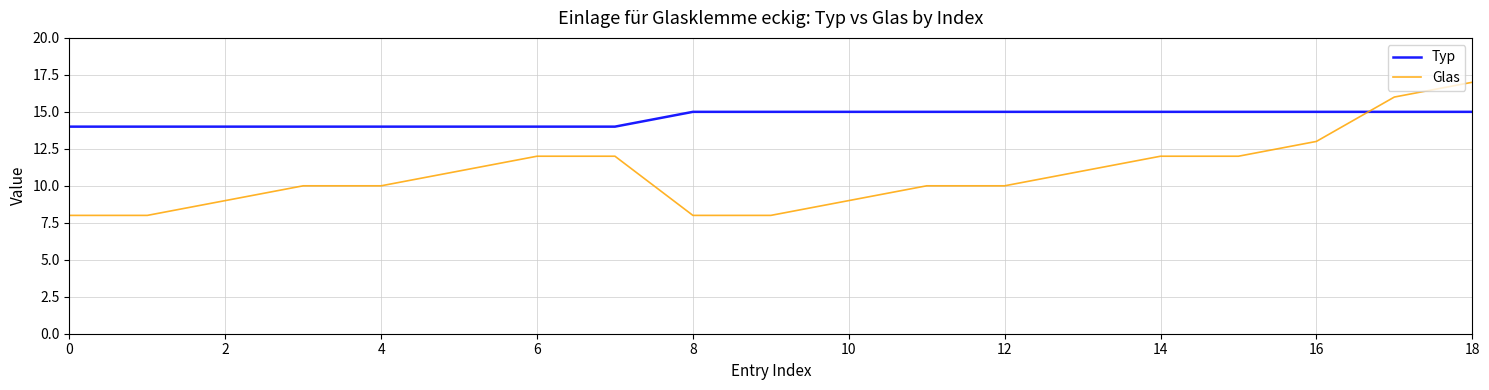

Rank the series by their maximum value, from lowest to highest.

Typ, Glas